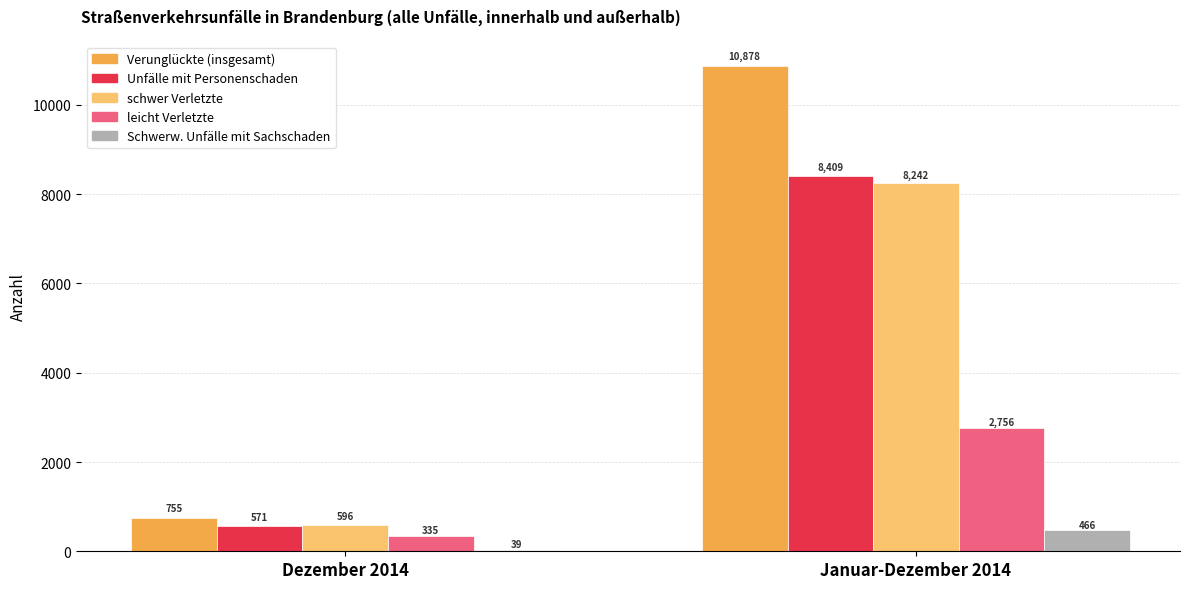

Count the Schwerw. Unfälle mit Sachschaden values in the range 39 to 466.

2